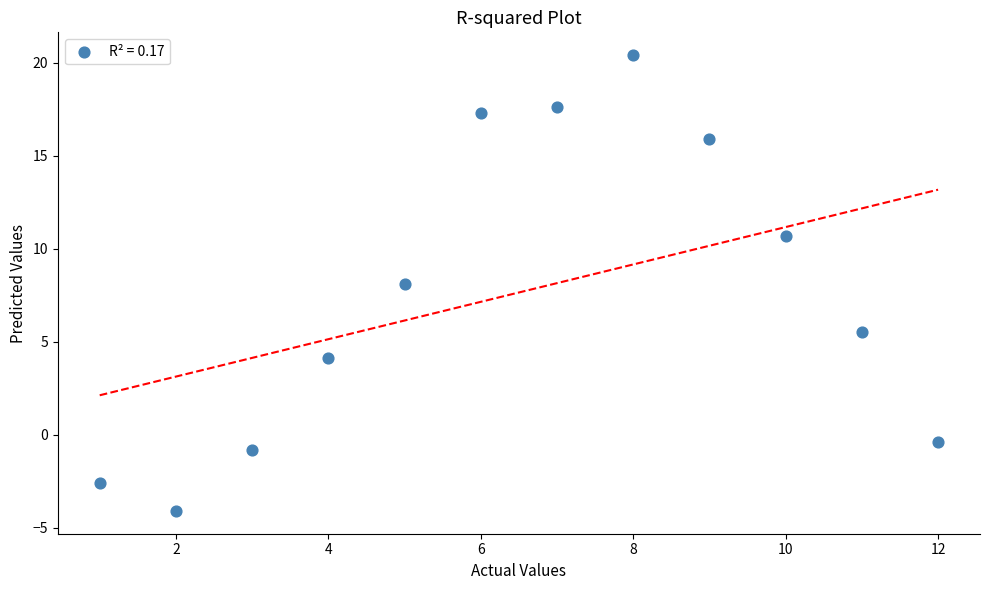

What is the range of X values (max minus min)?

11.0